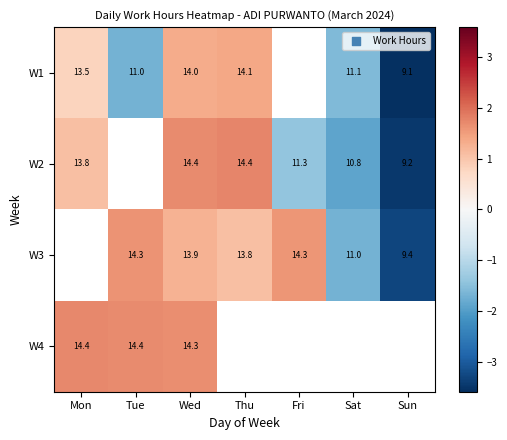

Is the value of W1 at Sun greater than the value of W4 at Wed?

No